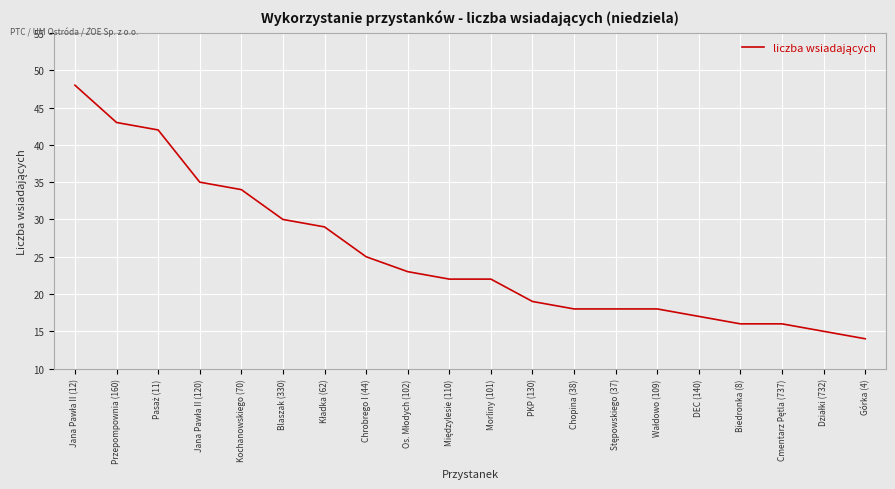

Approximately how many times larger is the value at Morliny (101) compared to Blaszak (330)?

0.7